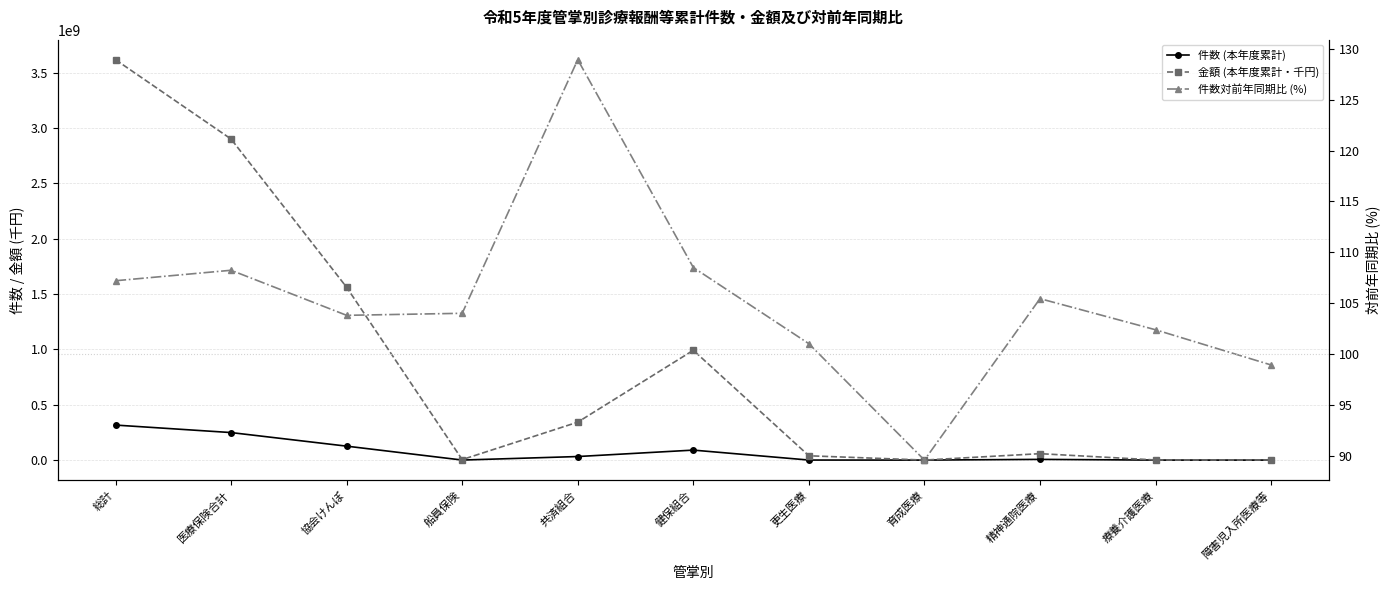

Which series has the largest total across all categories?

金額 (本年度累計・千円)